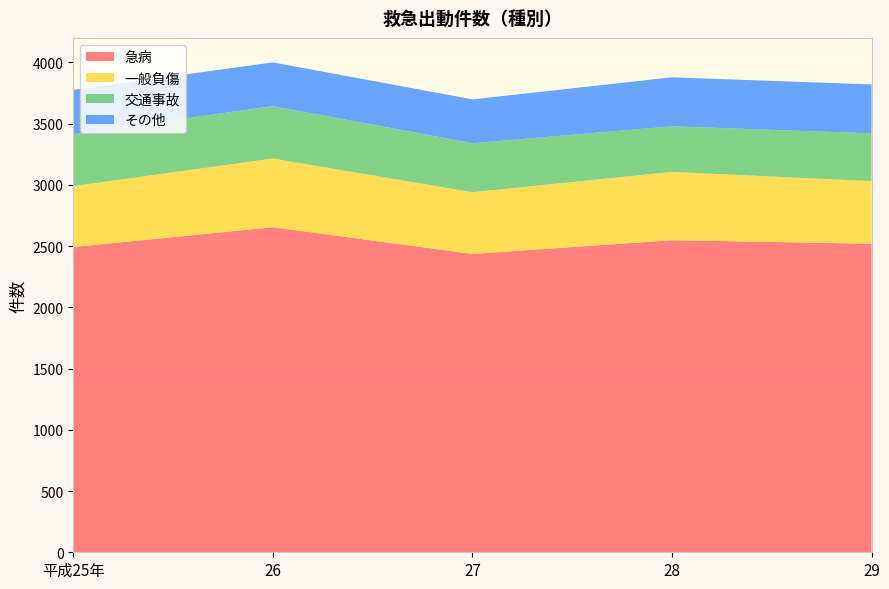

Reading left to right, transcribe all the data shown in this chart.

急病: 平成25年=2492	26=2654	27=2436	28=2548	29=2519
一般負傷: 平成25年=498	26=561	27=504	28=558	29=511
交通事故: 平成25年=423	26=428	27=400	28=372	29=390
その他: 平成25年=362	26=357	27=358	28=400	29=400